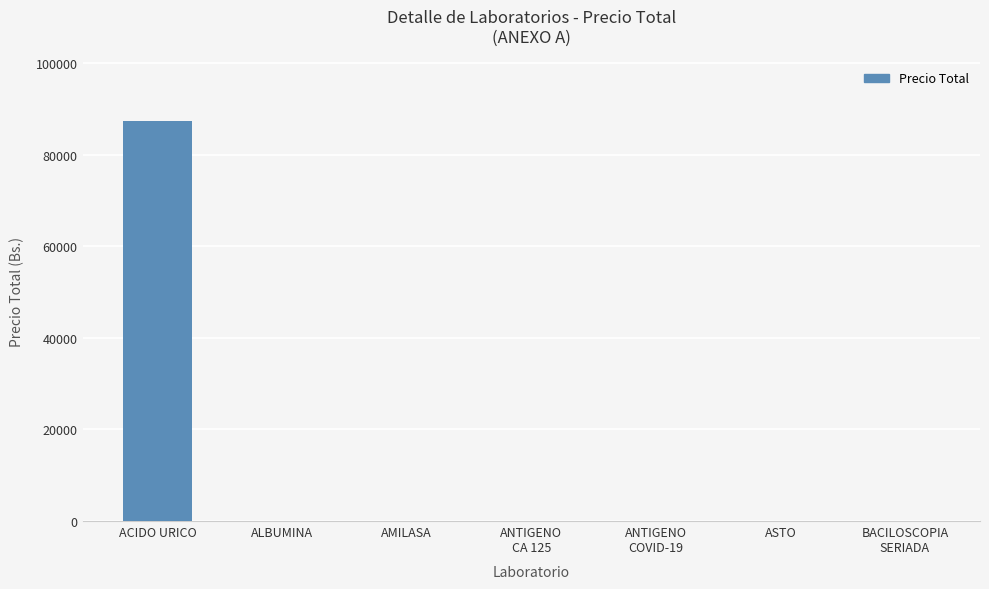

What is the greatest value displayed?

87398.7